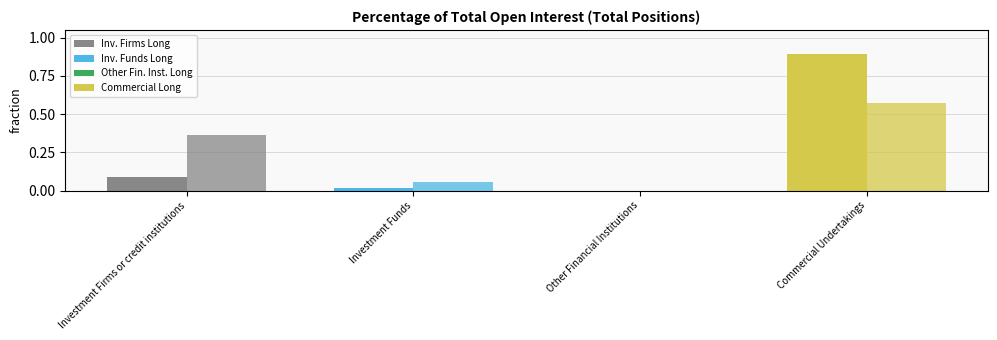

How many bars are there in each group?

2